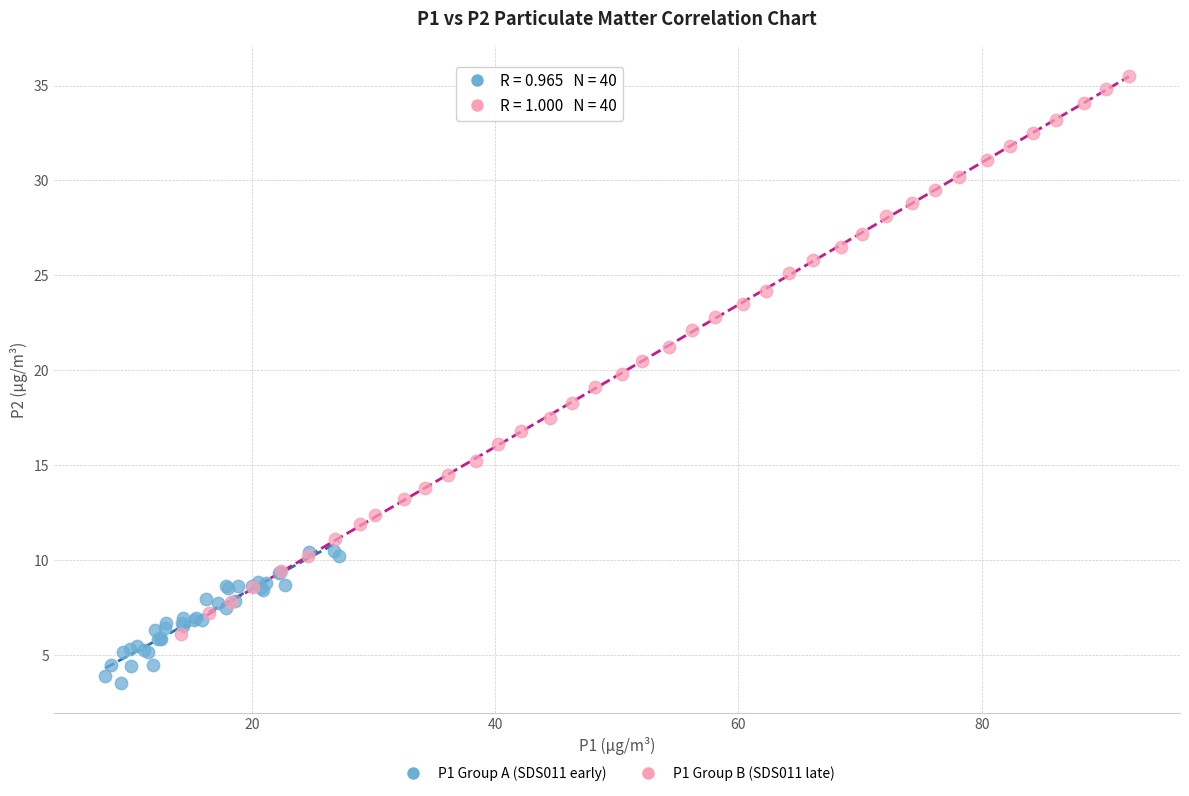

What are all the series names shown in the legend?

P1 Group A (SDS011 early), P1 Group B (SDS011 late)